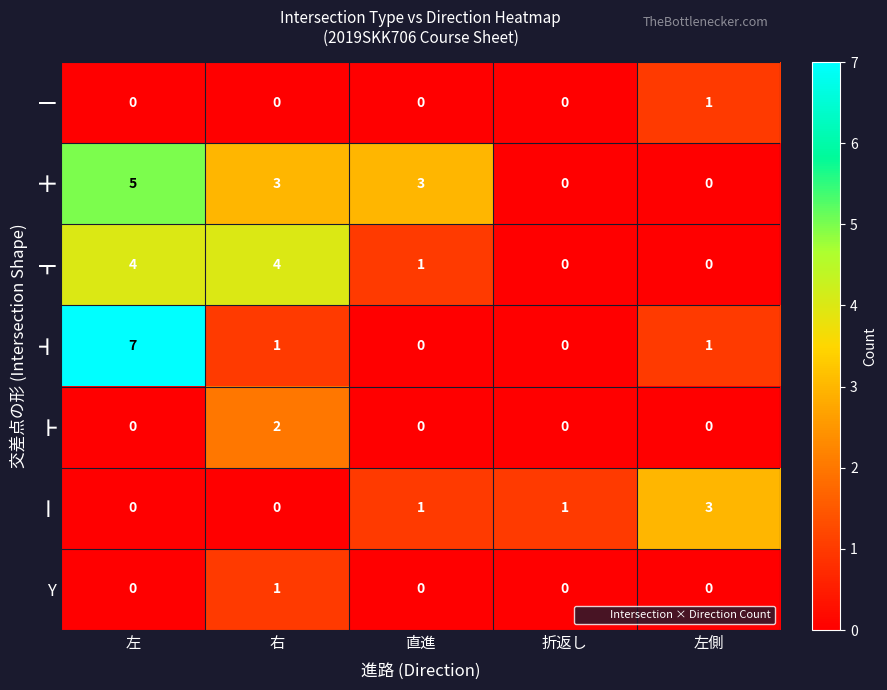

Count the number of categories in the chart.

5